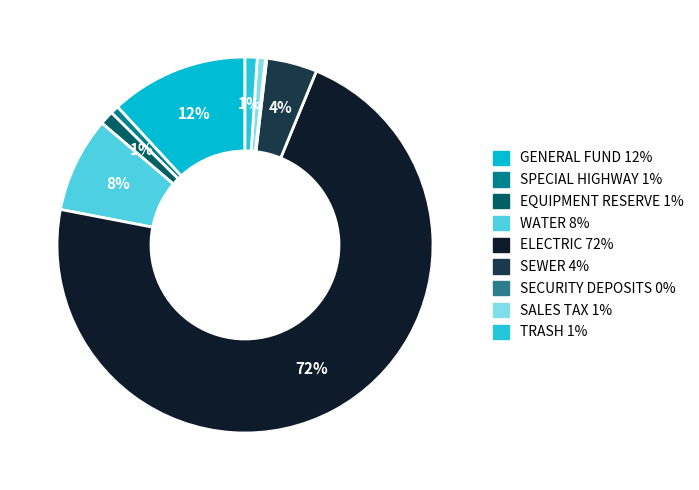

Count the number of slices in the pie.

9